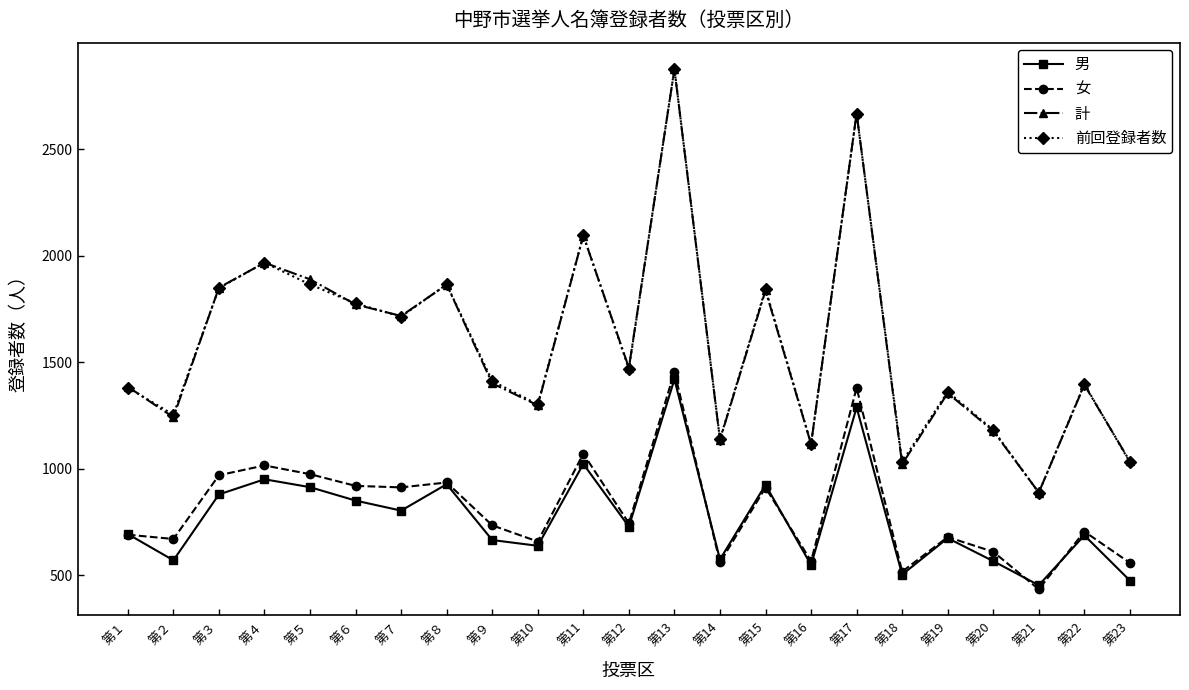

The 女 series shows 559 at 第23. True or false?

True